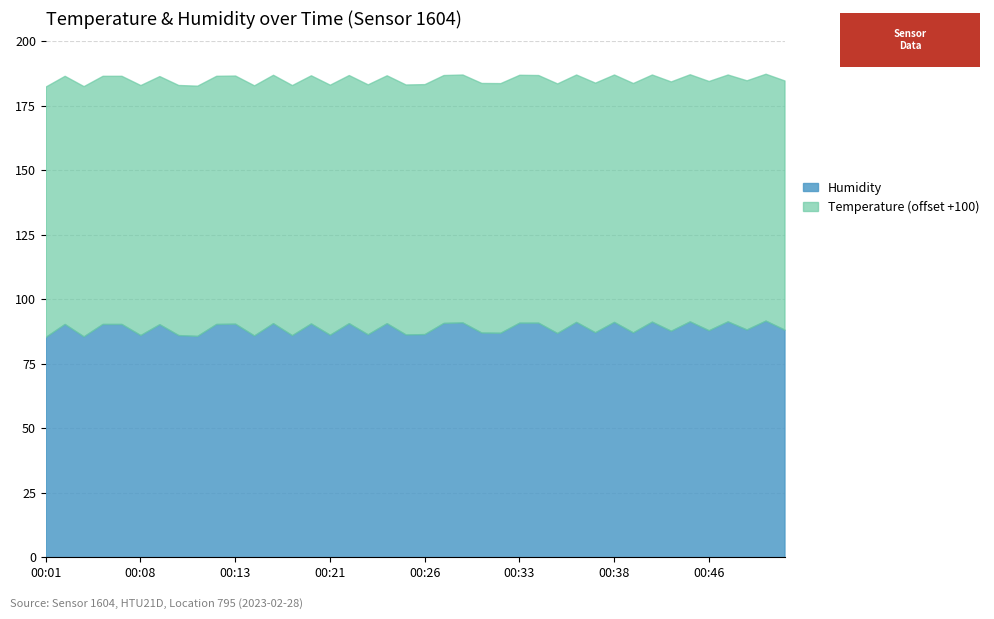

What are all the series names shown in the legend?

Humidity, Temperature (offset +100)